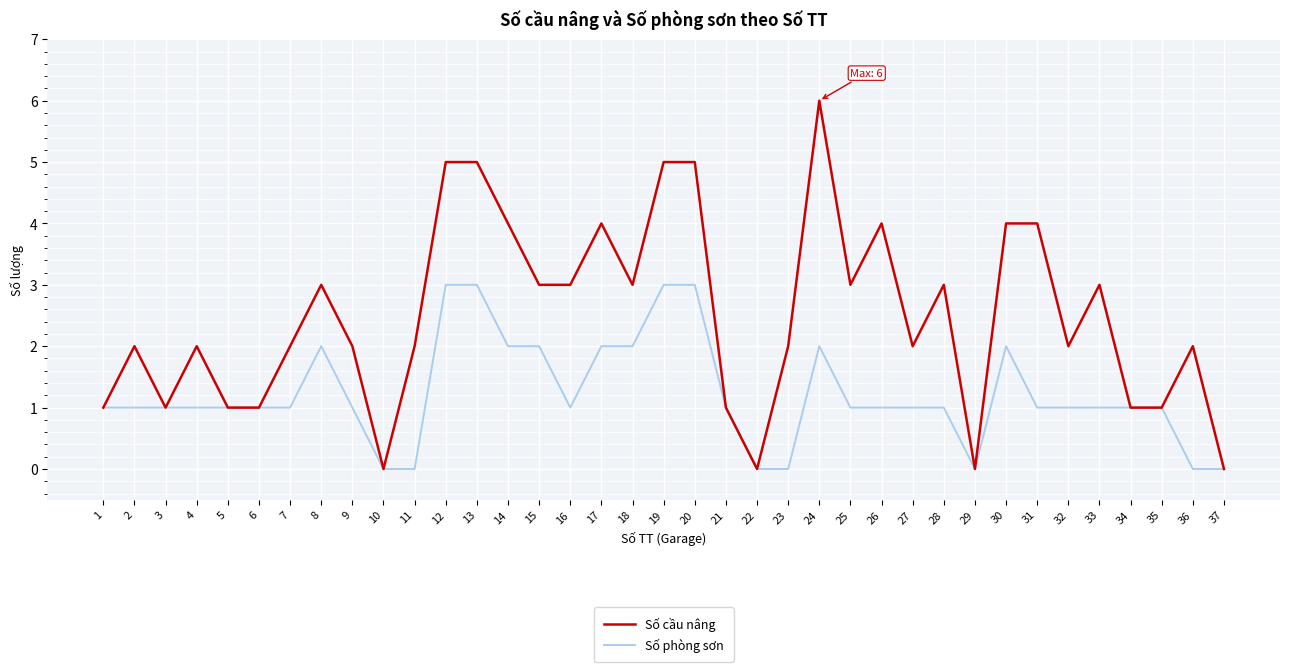

What is the sum of all Số phòng sơn values?

45